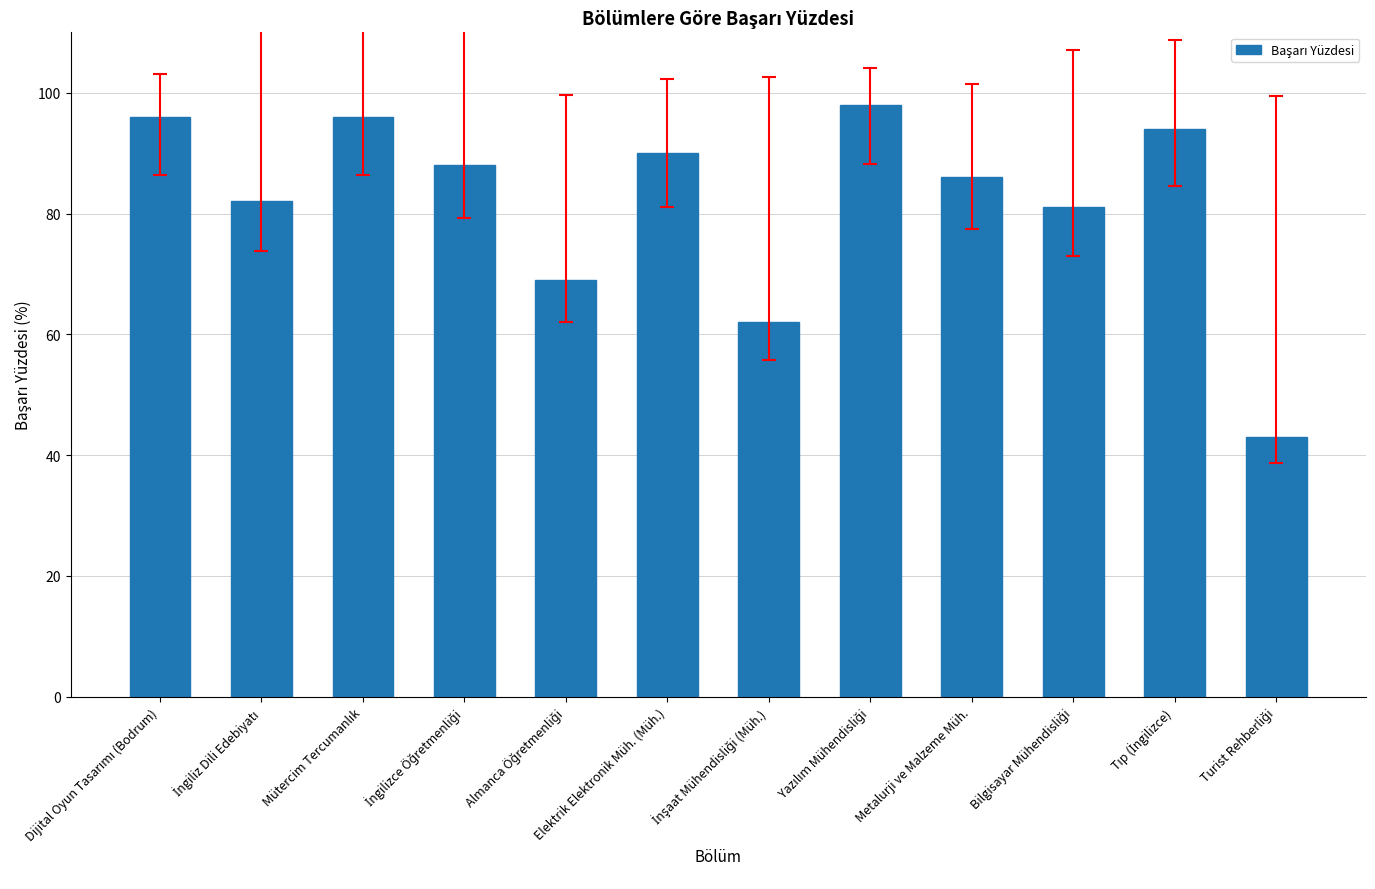

What is the ratio of the value at Elektrik Elektronik Müh. (Müh.) to the value at Metalurji ve Malzeme Müh.?

1.0